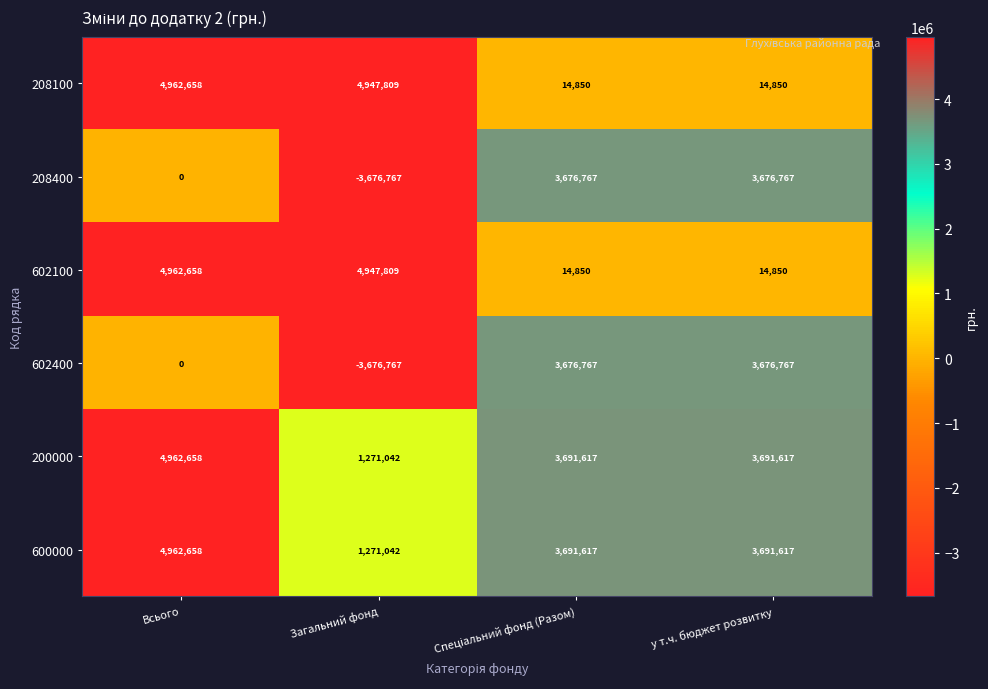

What is the smallest value displayed?

-3676767